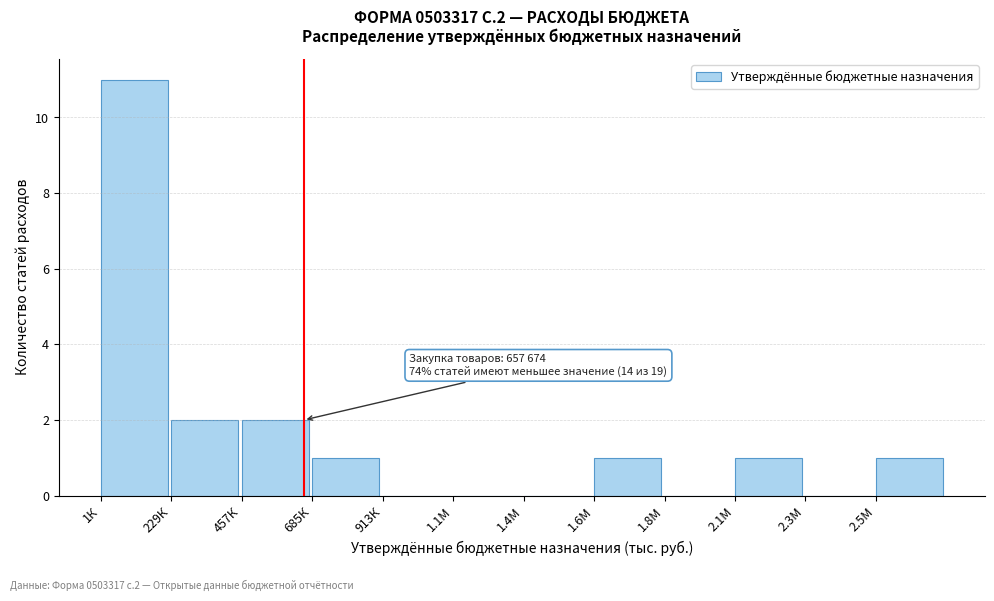

Reading left to right, transcribe all the data shown in this chart.

1К=11	229К=2	457К=2	685К=1	913К=0	1.1М=0	1.4М=0	1.6М=1	1.8М=0	2.1М=1	2.3М=0	2.5М=1